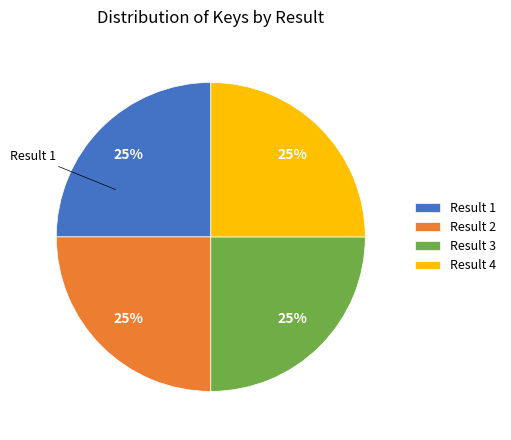

To the nearest percent, what is the average slice percentage?

25%